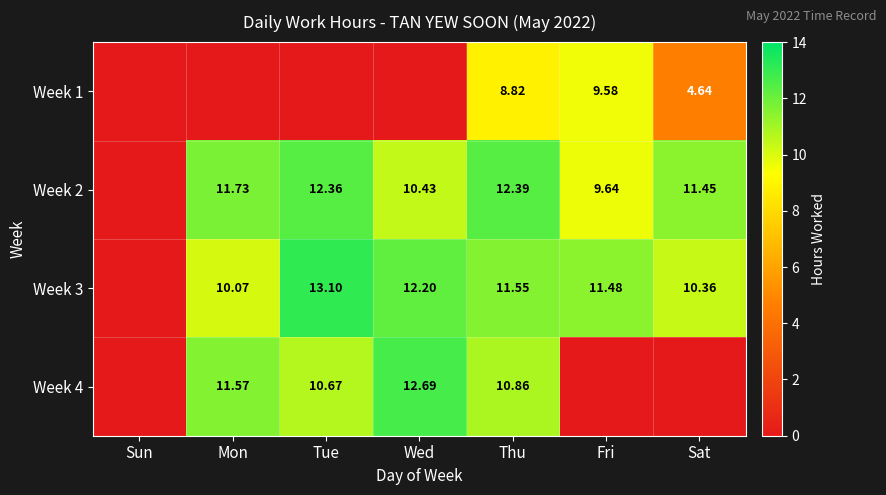

Is the value of Week 1 at Thu greater than the value of Week 3 at Fri?

No